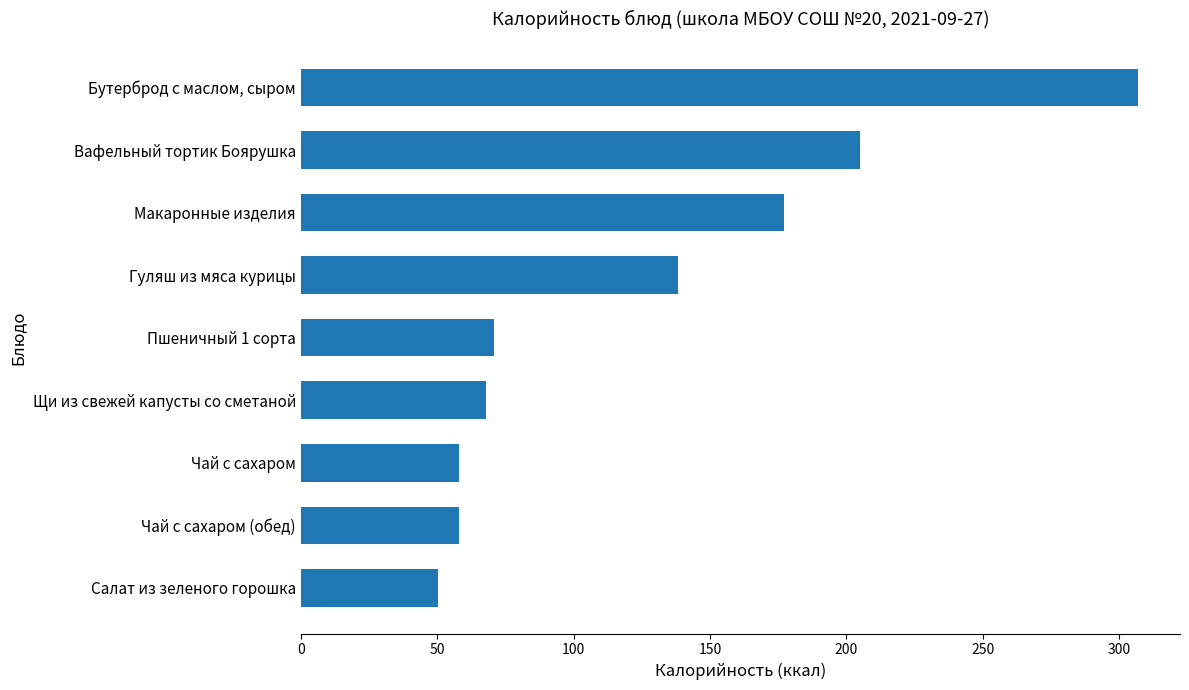

What is the ratio of the value at Вафельный тортик Боярушка to the value at Макаронные изделия?

1.2